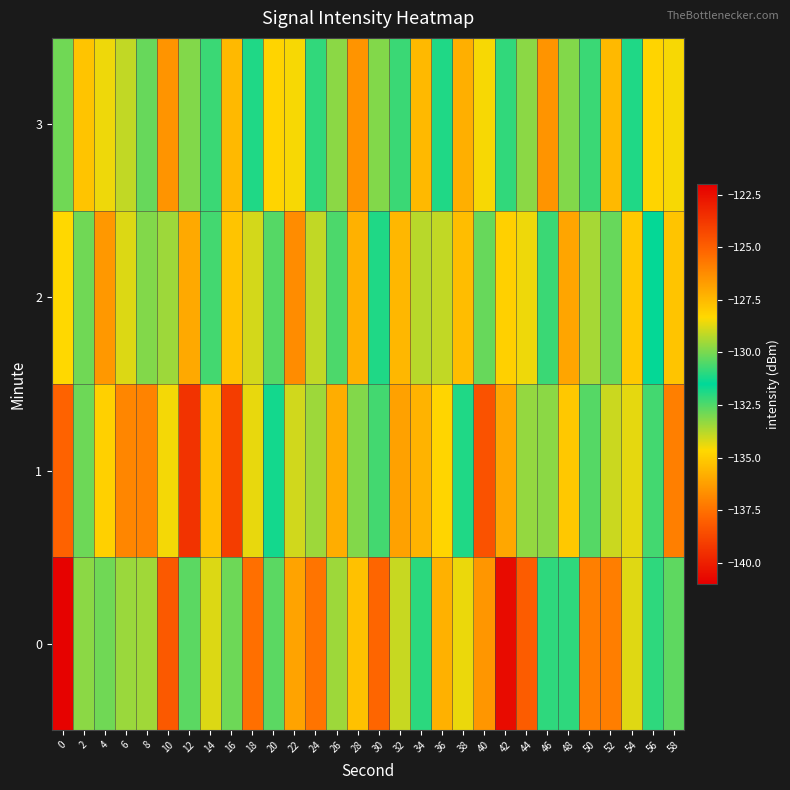

Count the number of data series in this chart.

4